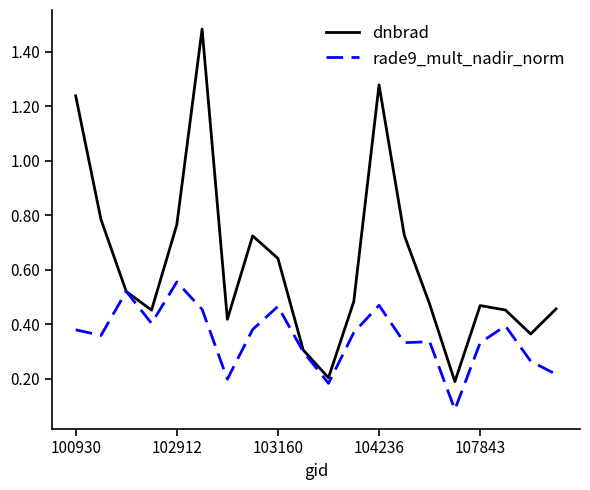

Which series has the largest total across all categories?

dnbrad